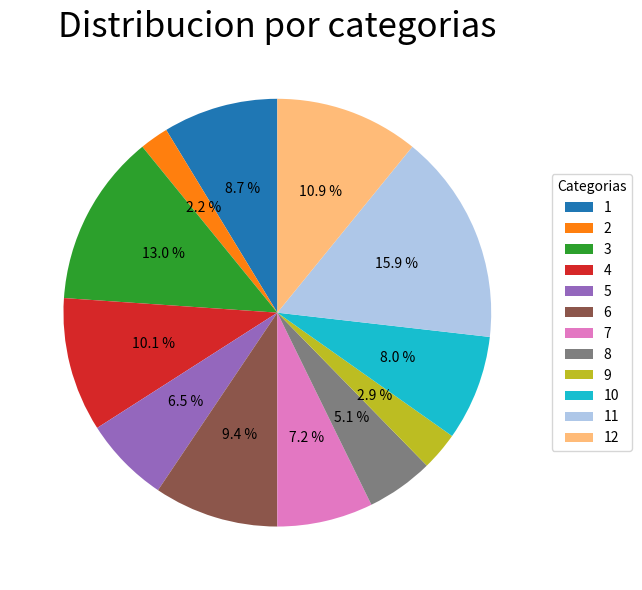

How many slices are in this pie chart?

12